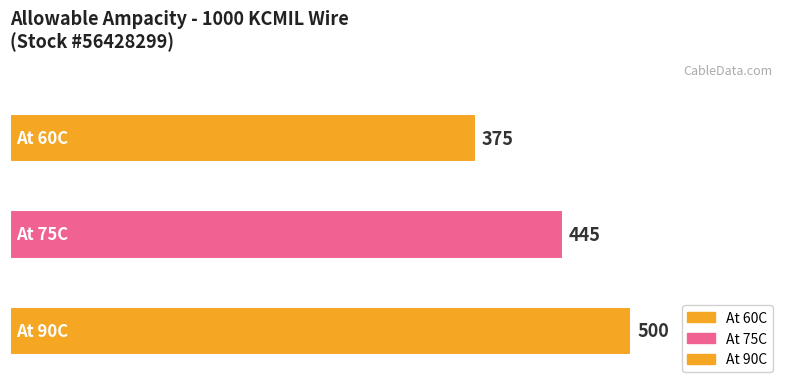

What is the minimum value shown in the chart?

375